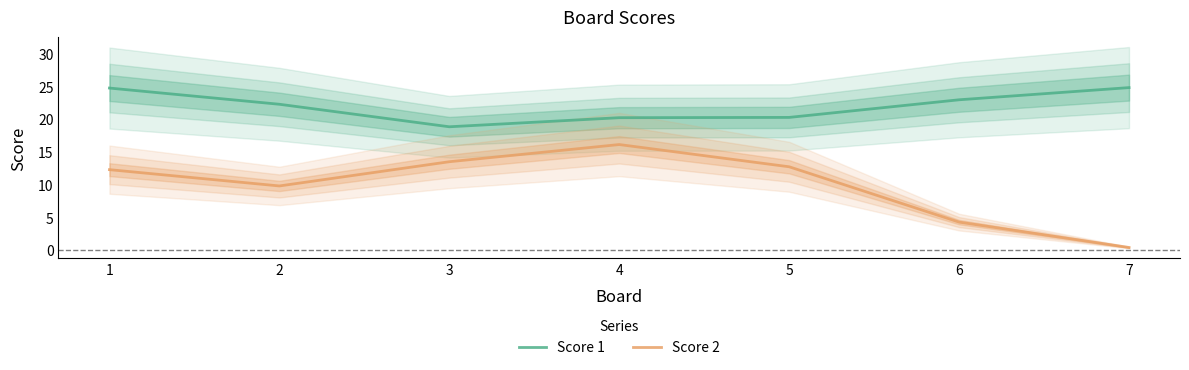

At how many categories does at least one series exceed 8?

7